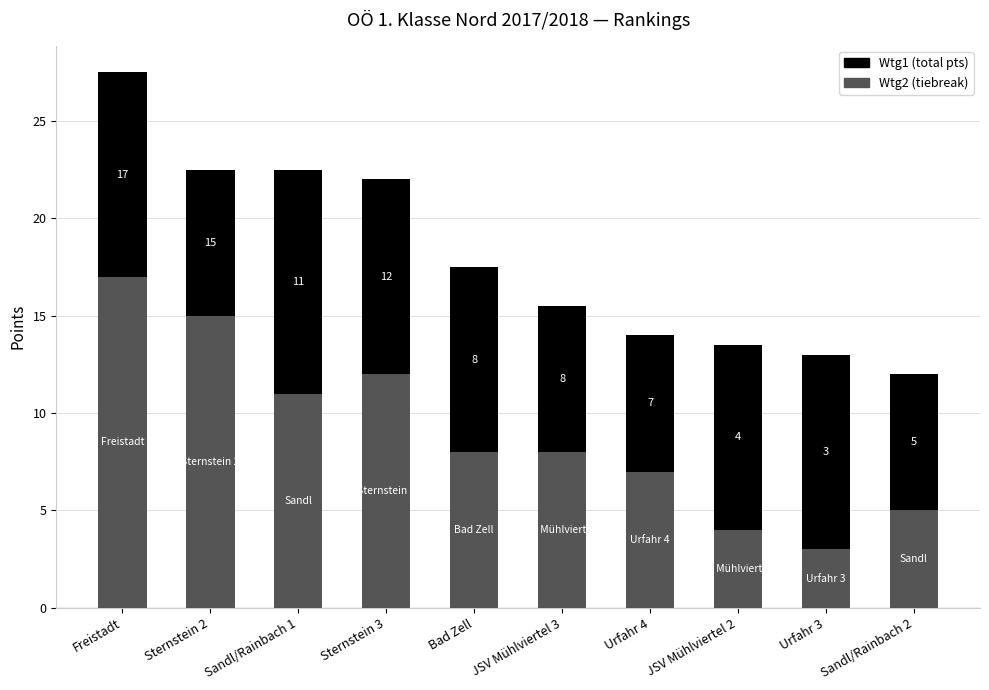

What is the total value across all series at JSV Mühlviertel 3?

15.5